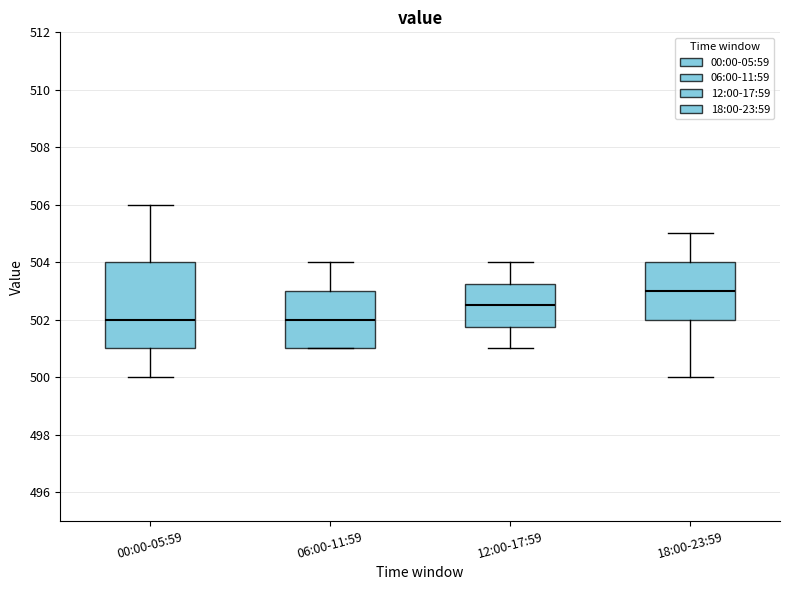

Where does the lower whisker of the box for 12:00-17:59 end on the y-axis? The values are not printed on the chart, so give them approximately, as read against the axis.

501.0